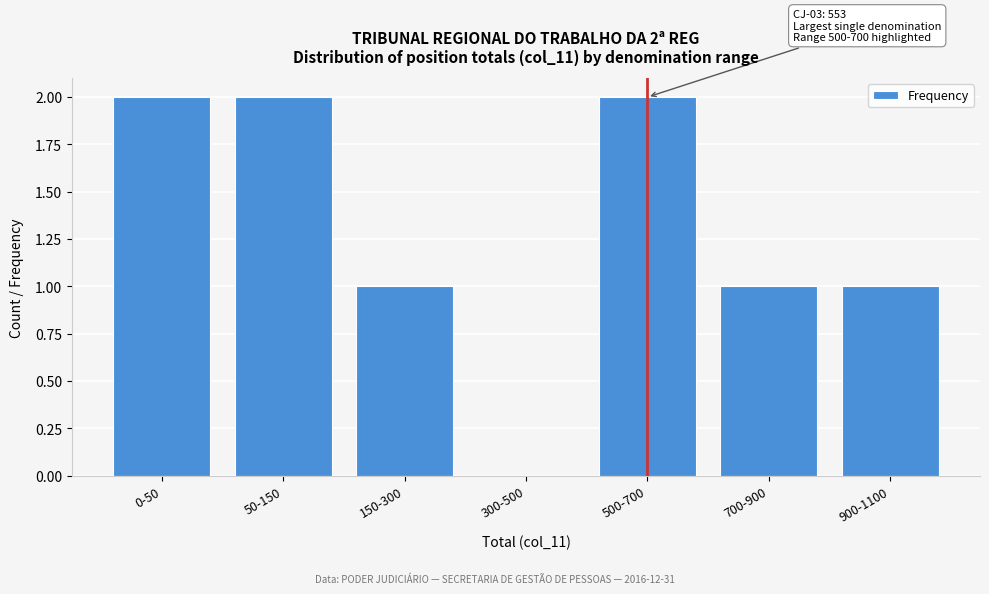

Reading right to left, what are all the values shown in this chart?

900-1100=1	700-900=1	500-700=2	300-500=0	150-300=1	50-150=2	0-50=2